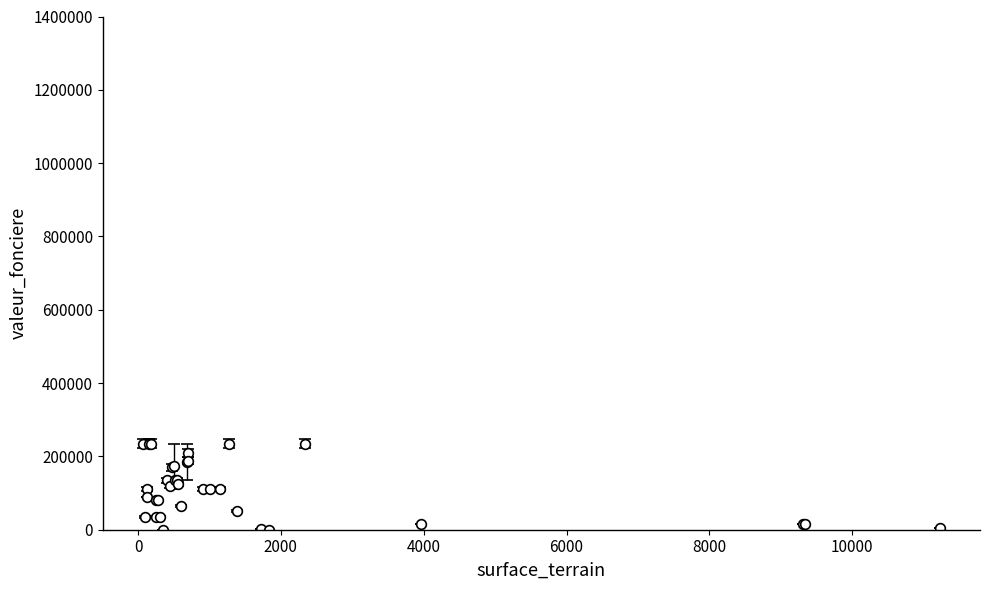

True or false: the data has more than 2 interior local peaks.

True